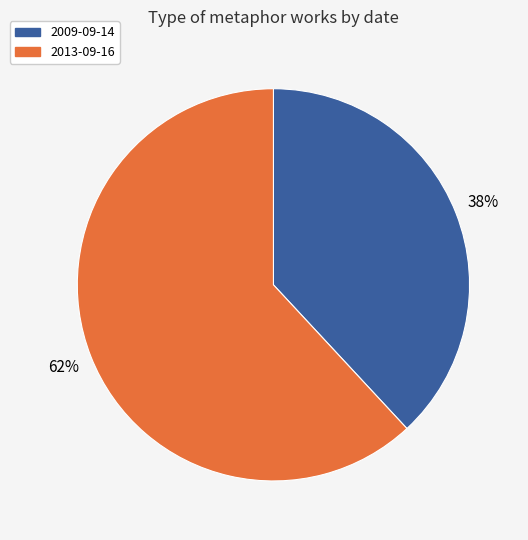

Count the number of slices in the pie.

2